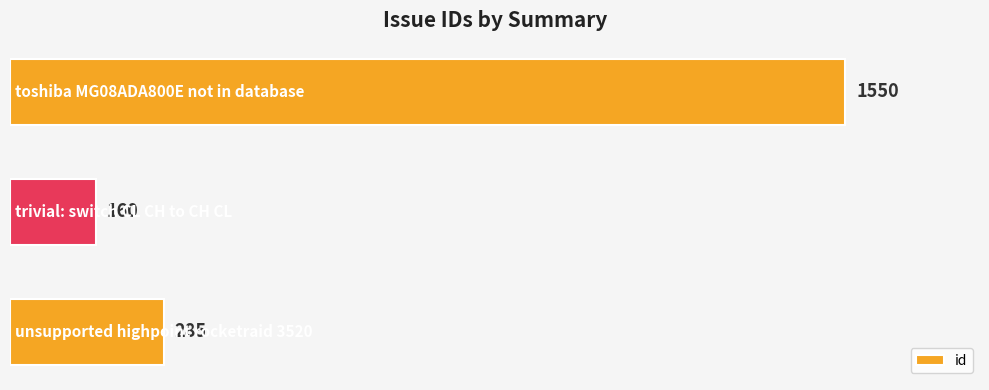

What is the sum of all values?

1995